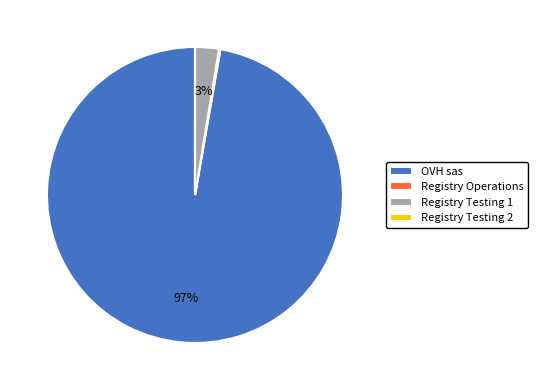

The Registry Testing 1 slice represents 3% of the pie. True or false?

True